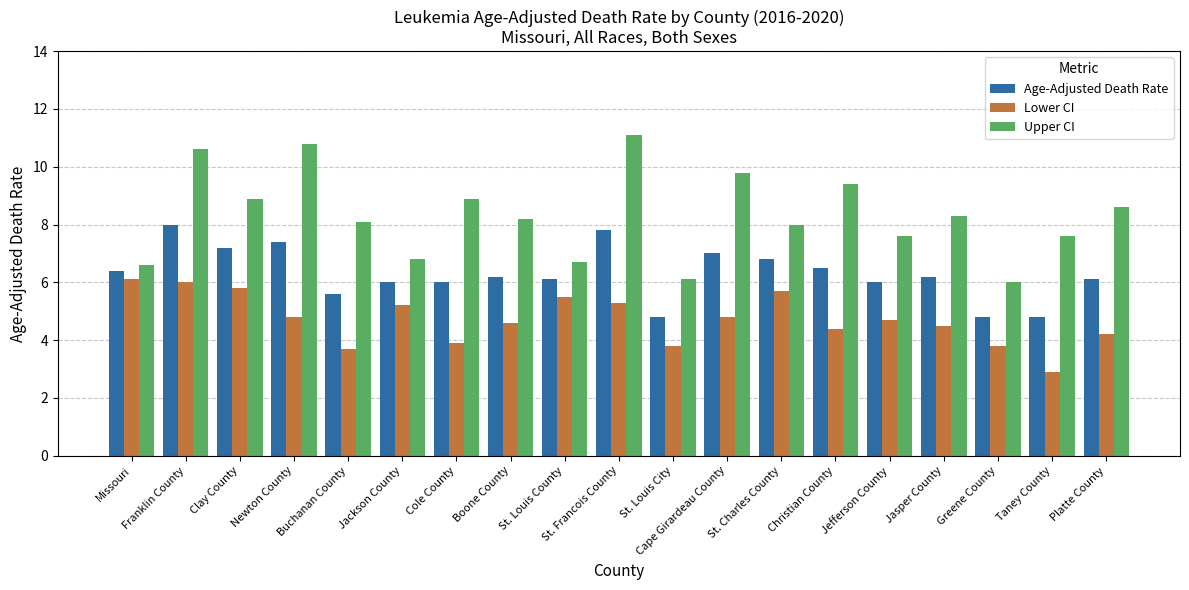

How many bars are there in each group?

3